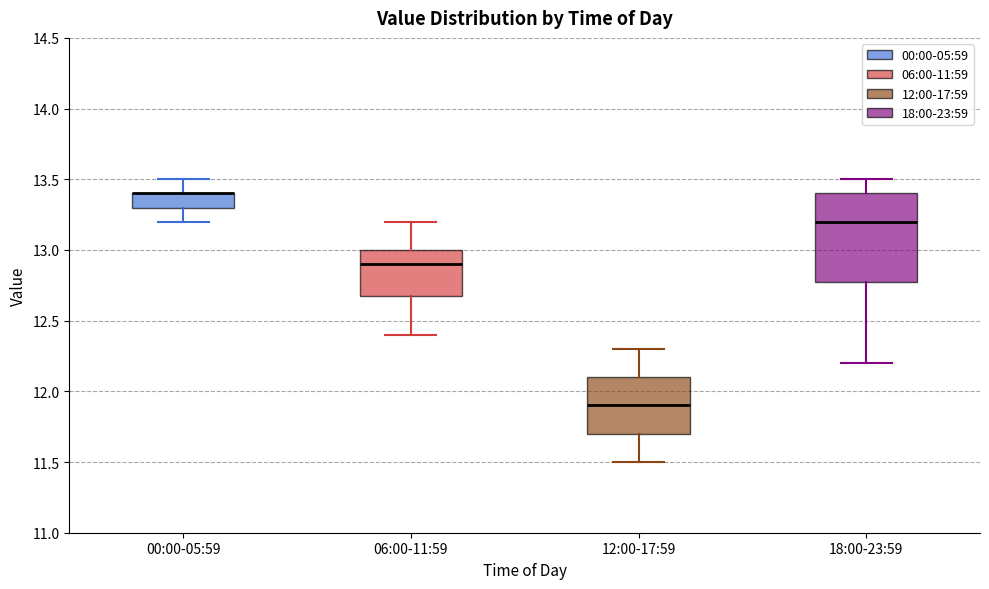

Where does the upper whisker of the box for 12:00-17:59 end on the y-axis? The values are not printed on the chart, so give them approximately, as read against the axis.

12.3